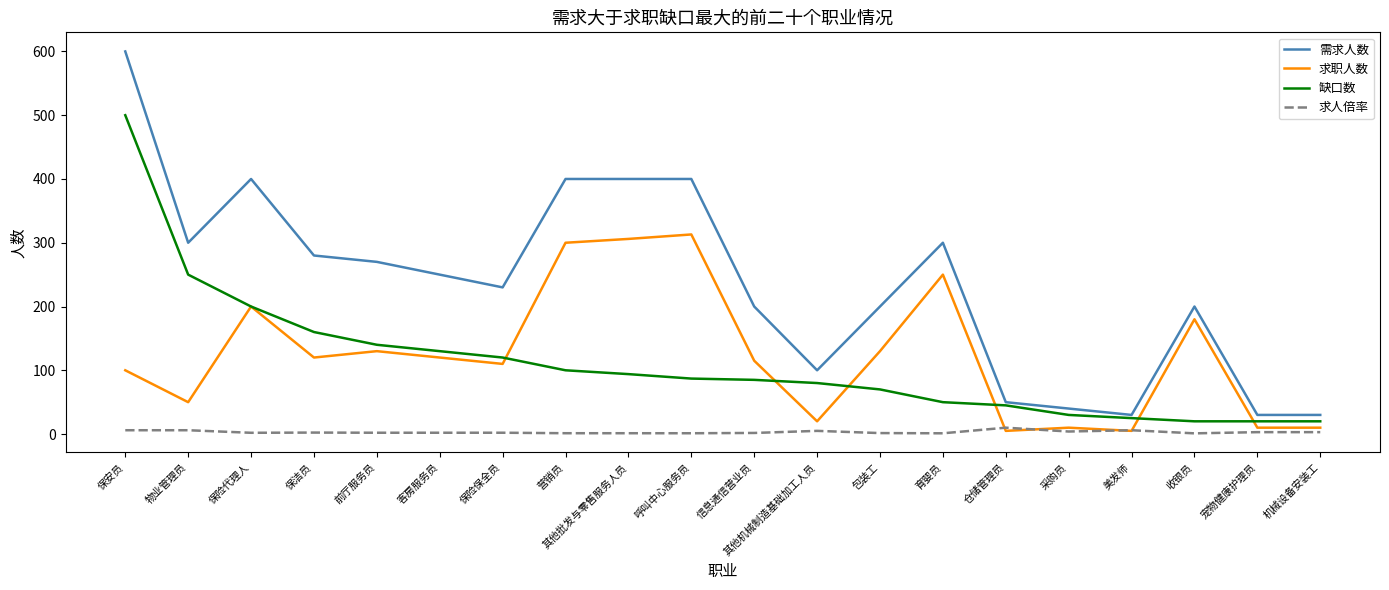

What position from the left is 其他机械制造基础加工人员?

12